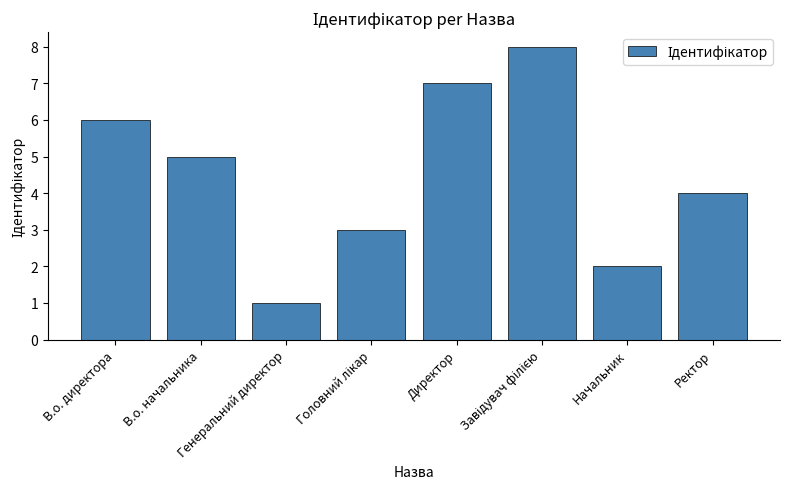

What is the greatest value displayed?

8